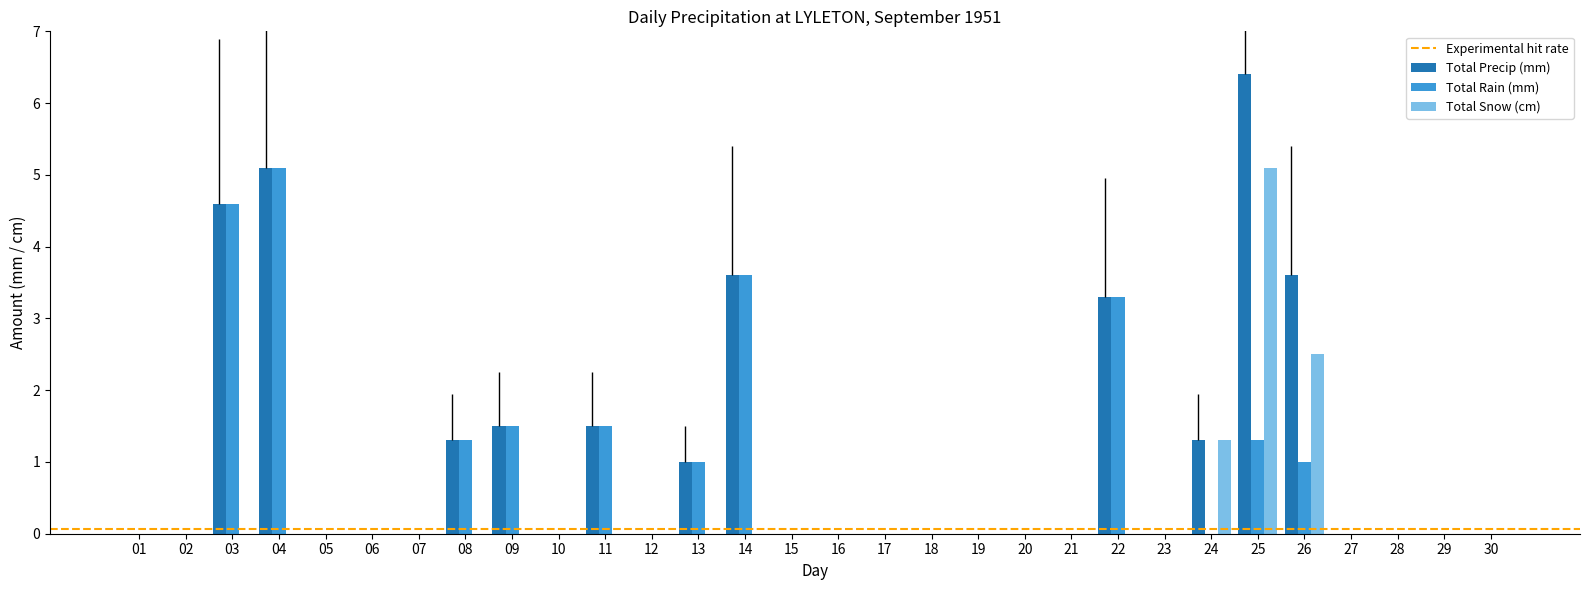

At which category is the sum across all series the highest?

25